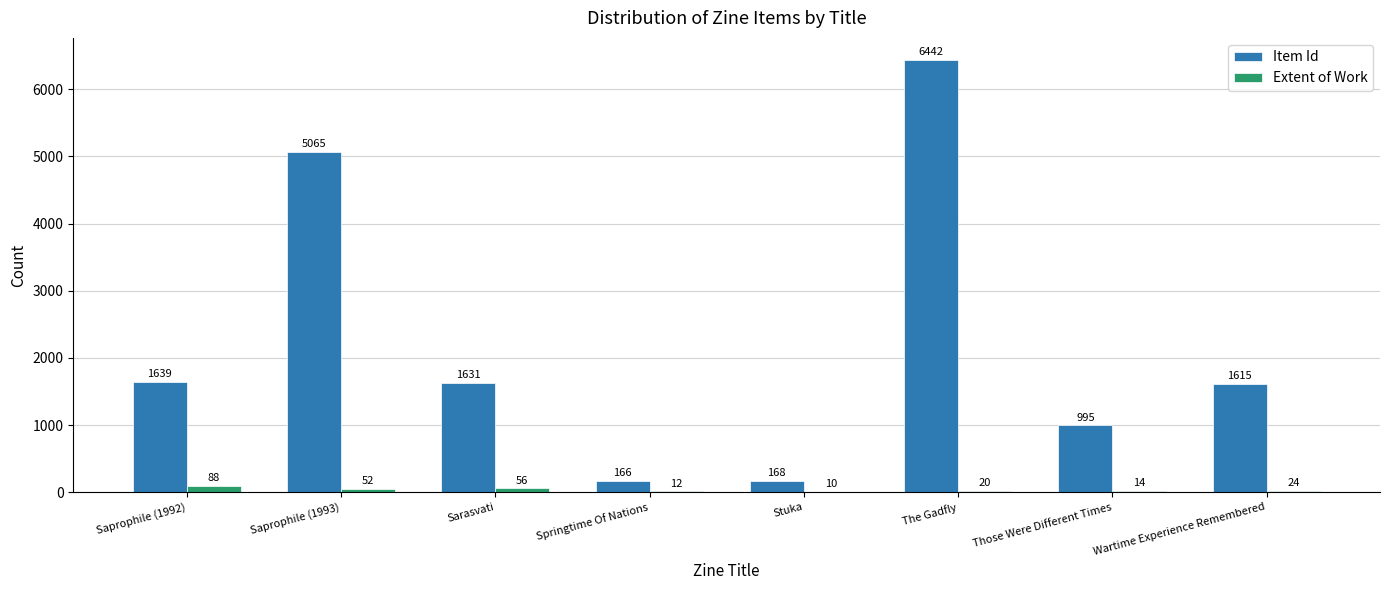

Where is Extent of Work nearest to the value 49?

Saprophile (1993)